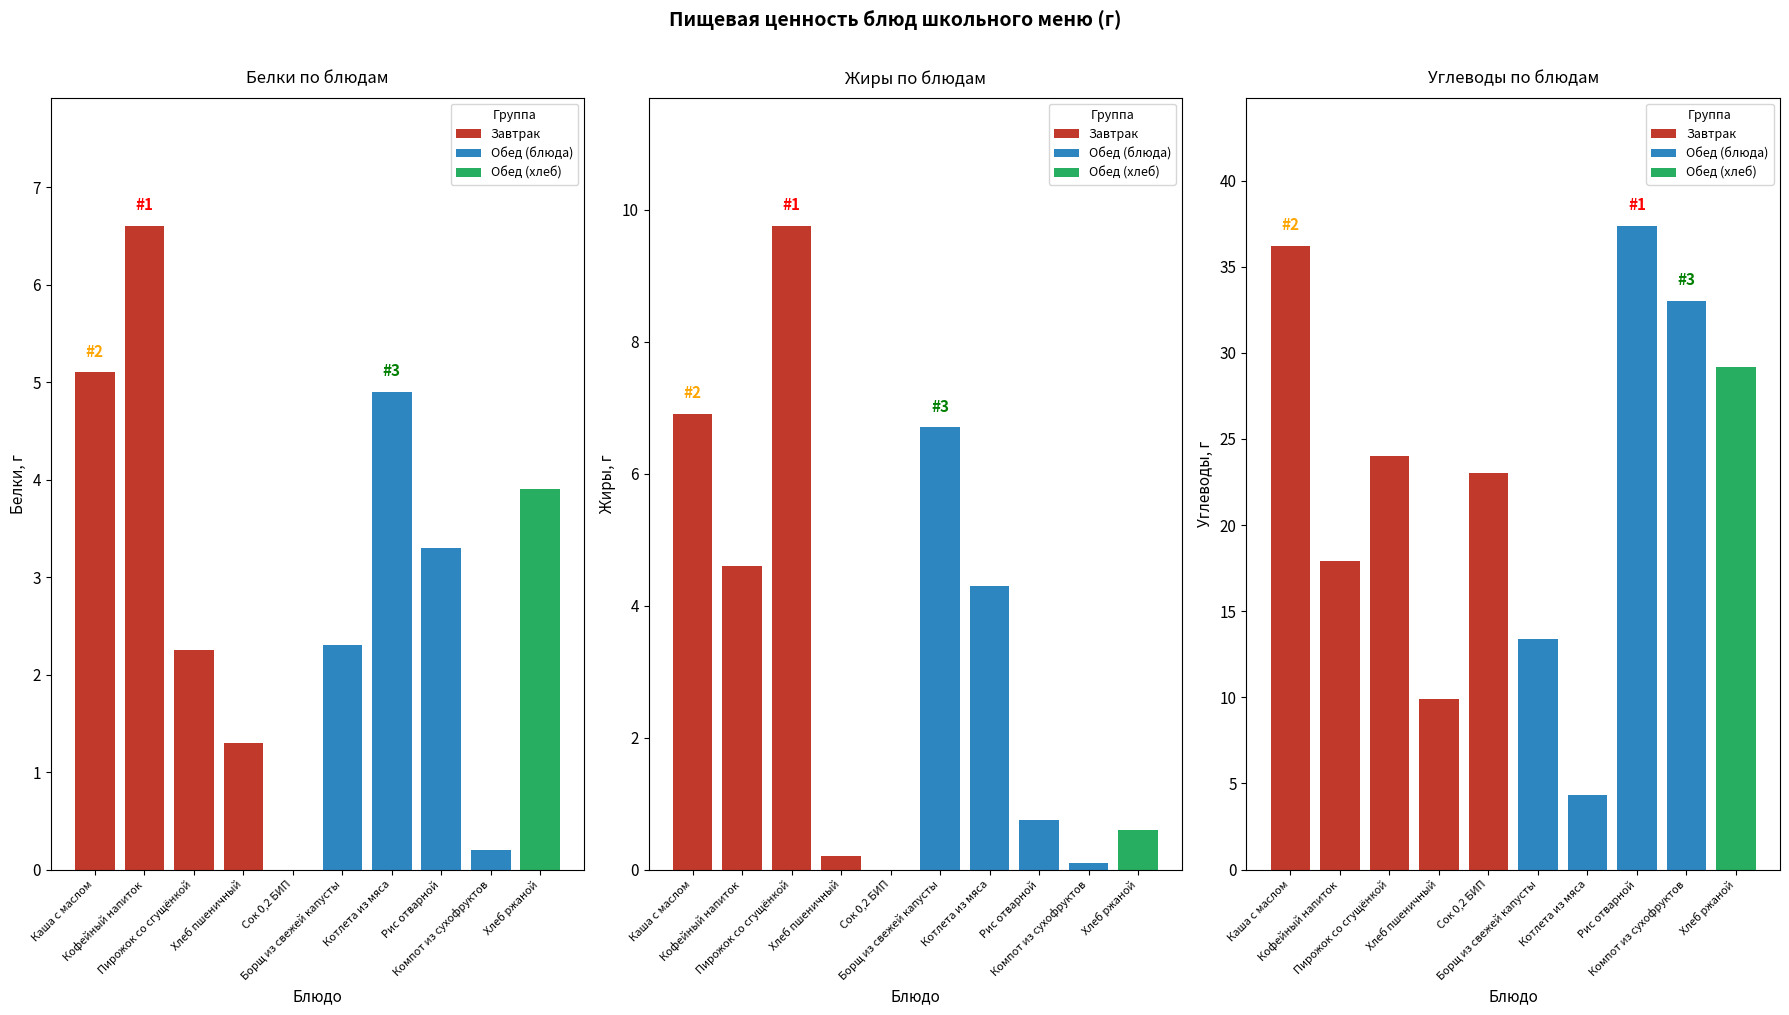

Which has a higher value, Сок 0,2 БИП or Хлеб пшеничный?

Хлеб пшеничный